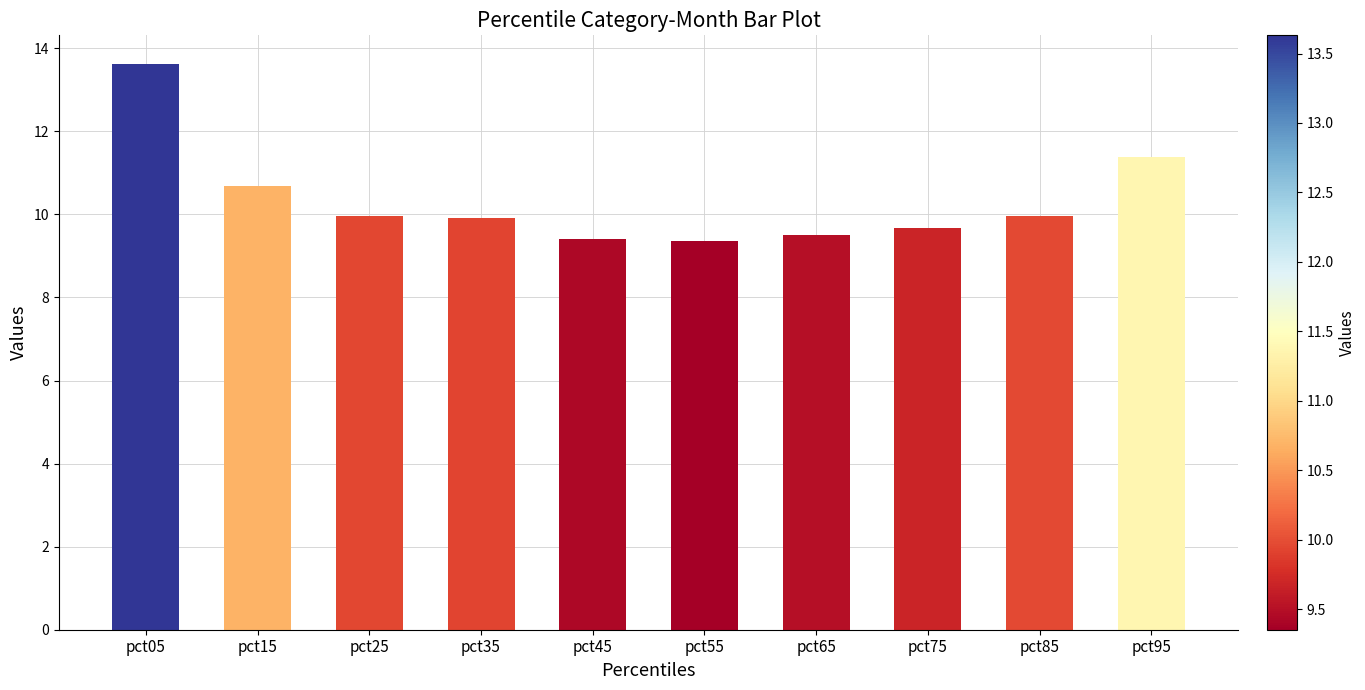

Approximately how many times larger is the value at pct65 compared to pct15?

0.9